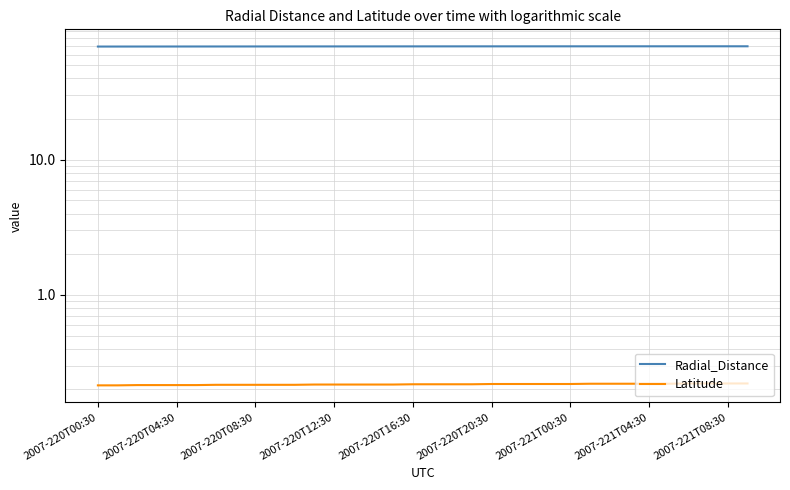

What are all the series names shown in the legend?

Radial_Distance, Latitude